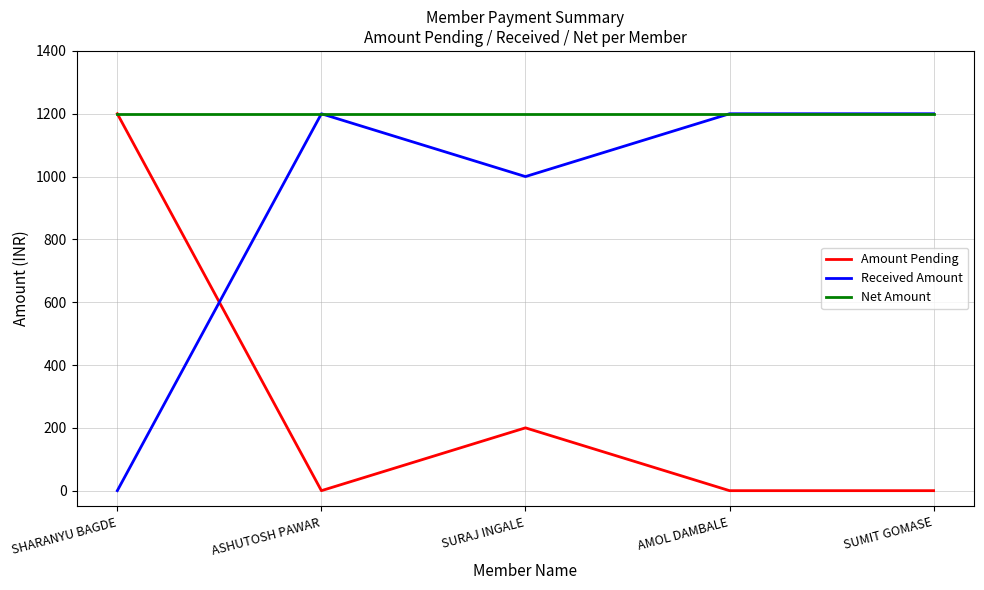

How many lines are shown in the chart?

3